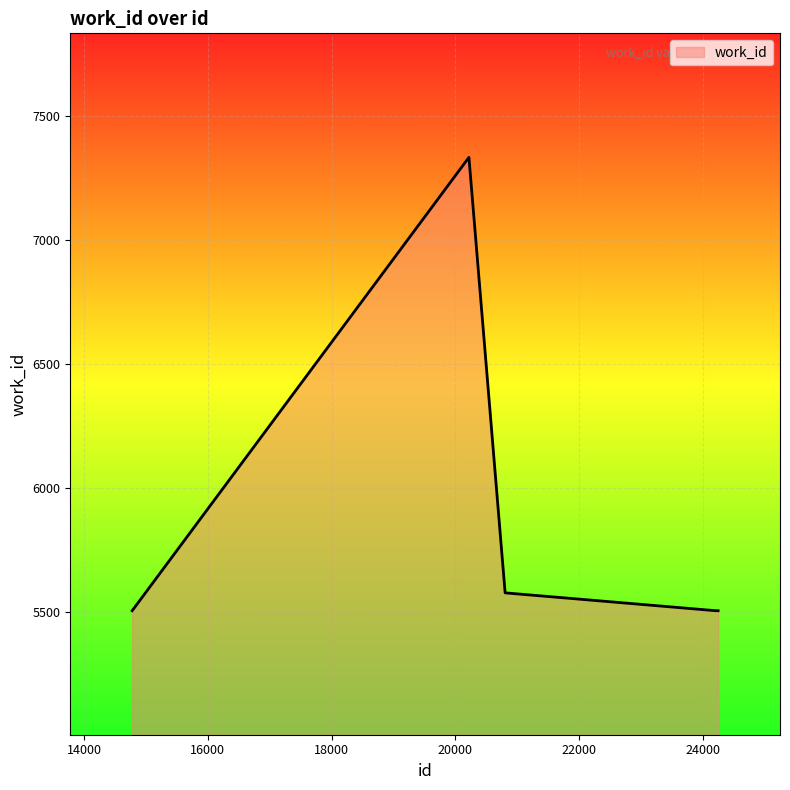

What is the maximum value shown in the chart?

7335